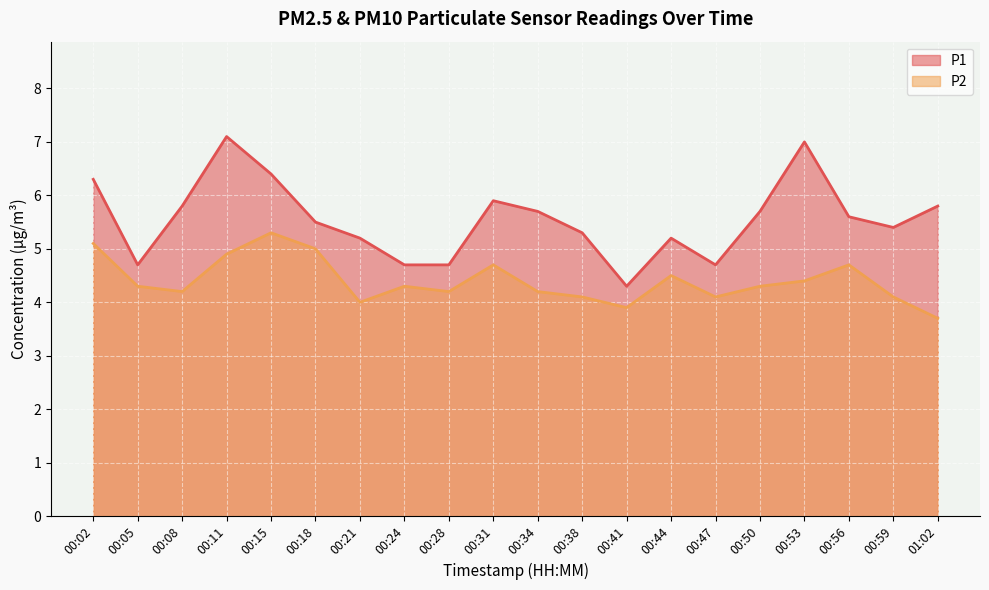

Between 00:02 and 00:34, which is larger?

00:02